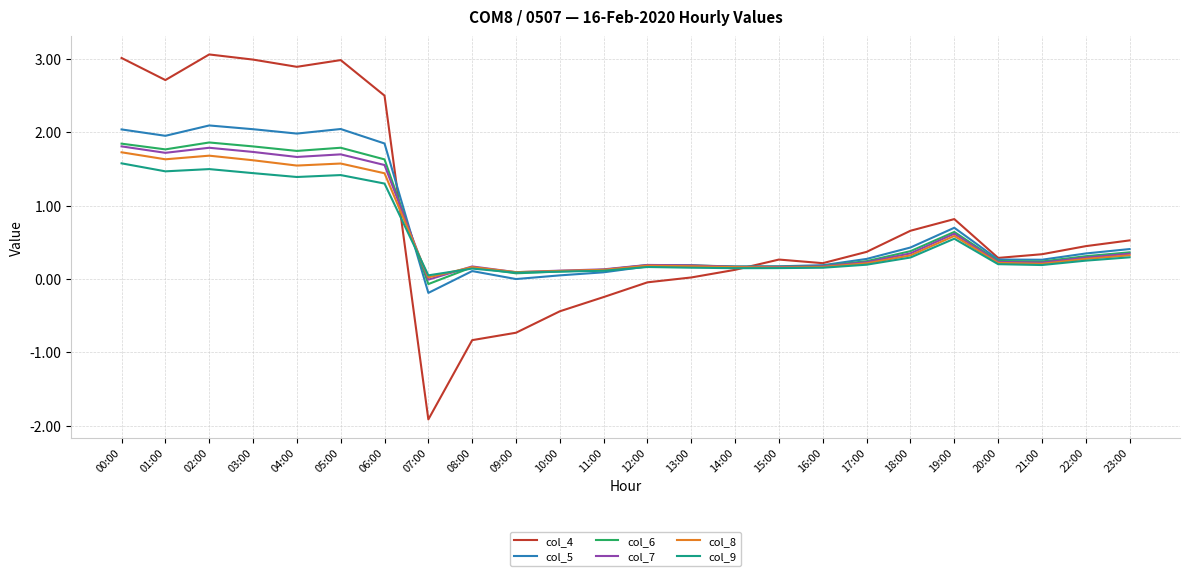

How many categories are shown in the chart?

24